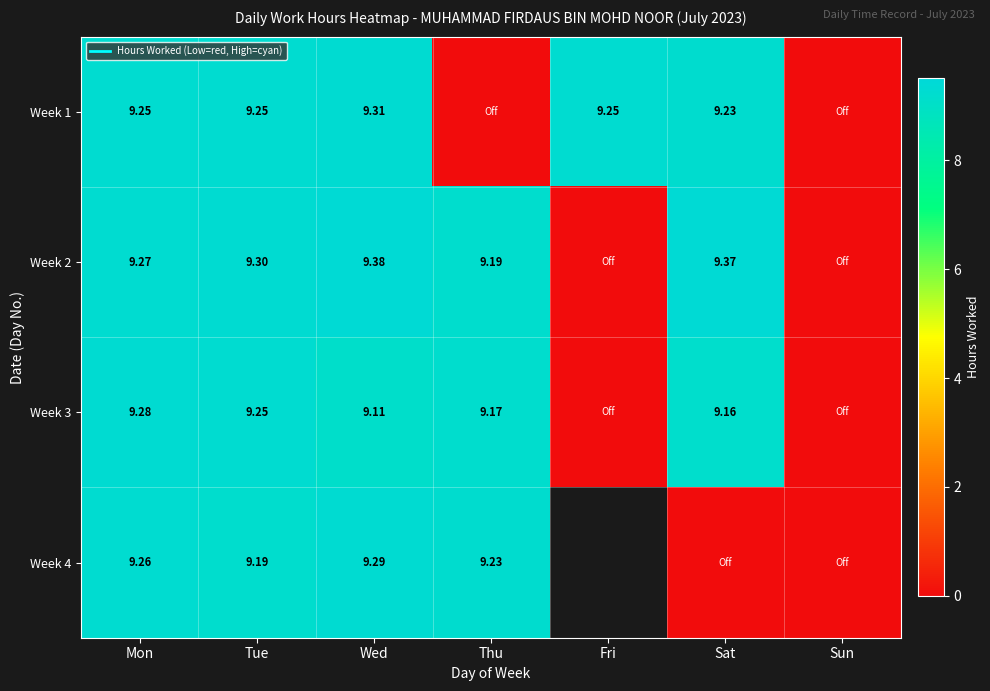

The value of Week 3 at Tue is 15.8. True or false?

False